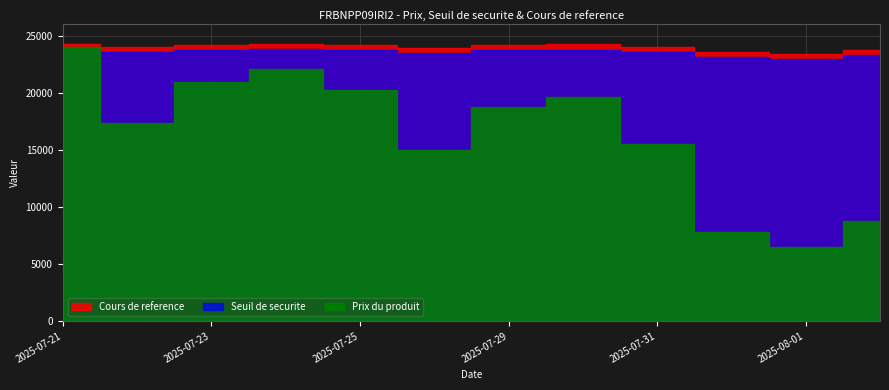

Is it true that Seuil de securite equals 23282.5 at 2025-08-04?

True